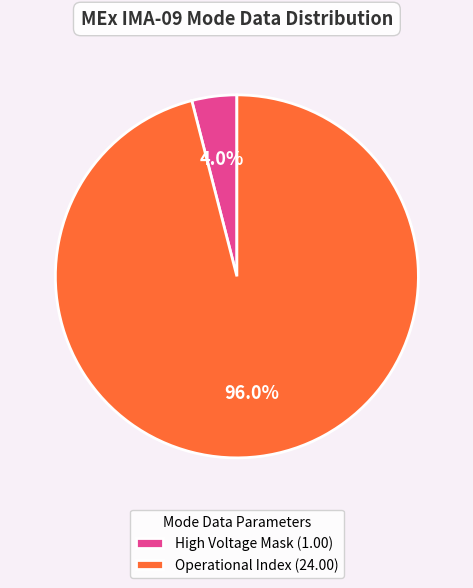

What percentage is NOT represented by High Voltage Mask (1.00)?

96.0%